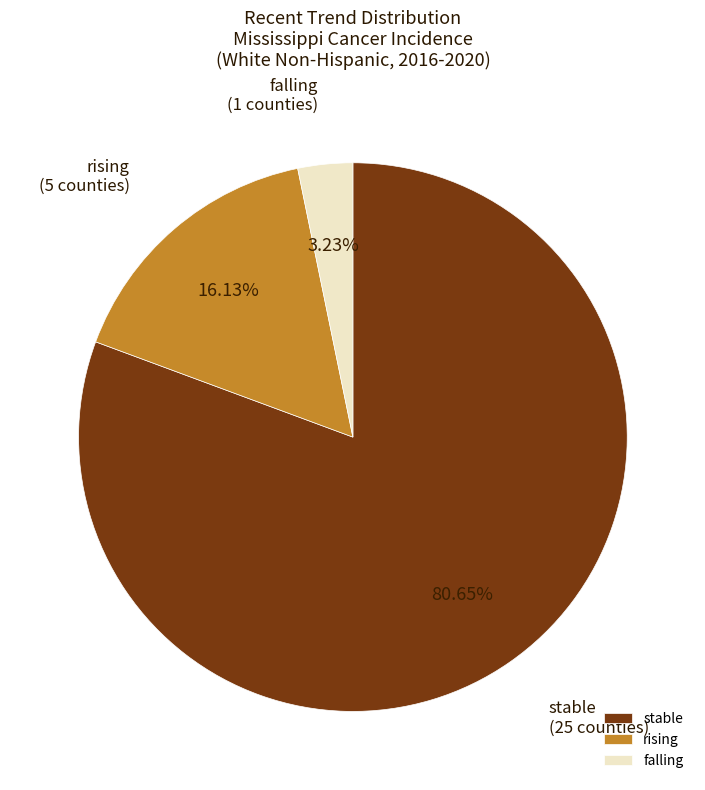

Rank the categories by value from lowest to highest.

falling, rising, stable